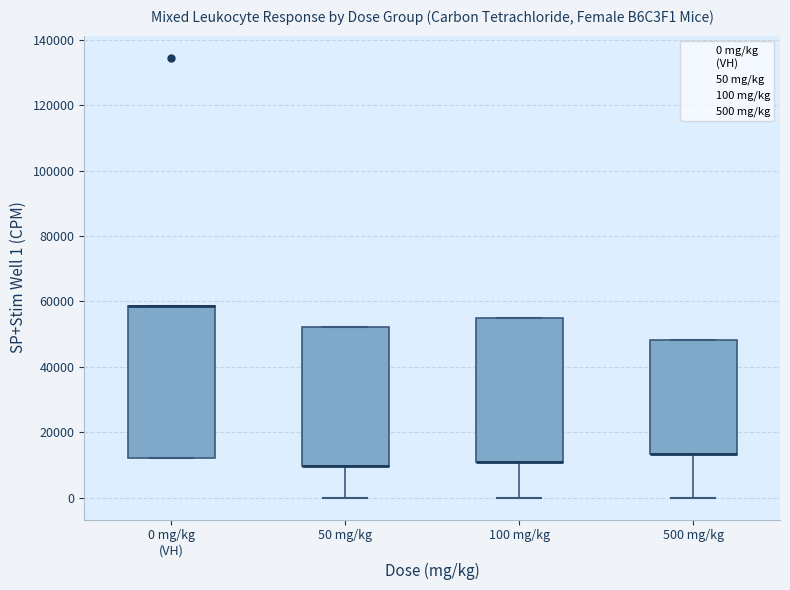

Reading left to right, read every box against the y-axis: the position of its median line, the range the box covers, and the ends of its whiskers. The values are not printed on the chart, so give them approximately, as read against the axis.

0 mg/kg (VH): median 58000 (drawn on the box's upper edge), box 12000 to 58000, whiskers 12000 to 58000
50 mg/kg: median 10000 (drawn on the box's lower edge), box 10000 to 52000, whiskers 0 to 52000
100 mg/kg: median 10000 (drawn on the box's lower edge), box 10000 to 54000, whiskers 0 to 54000
500 mg/kg: median 14000 (drawn on the box's lower edge), box 14000 to 48000, whiskers 0 to 48000